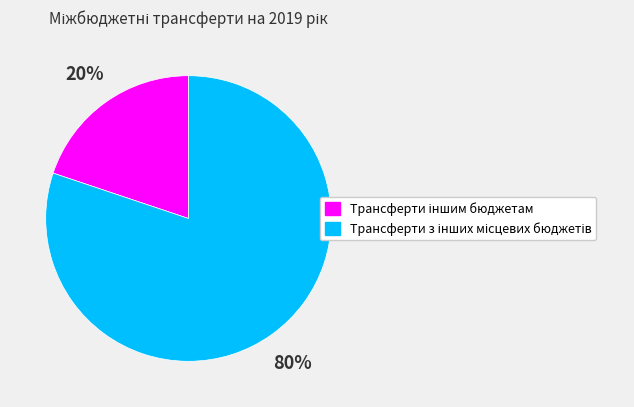

Is there any slice that represents more than half of the pie?

Yes